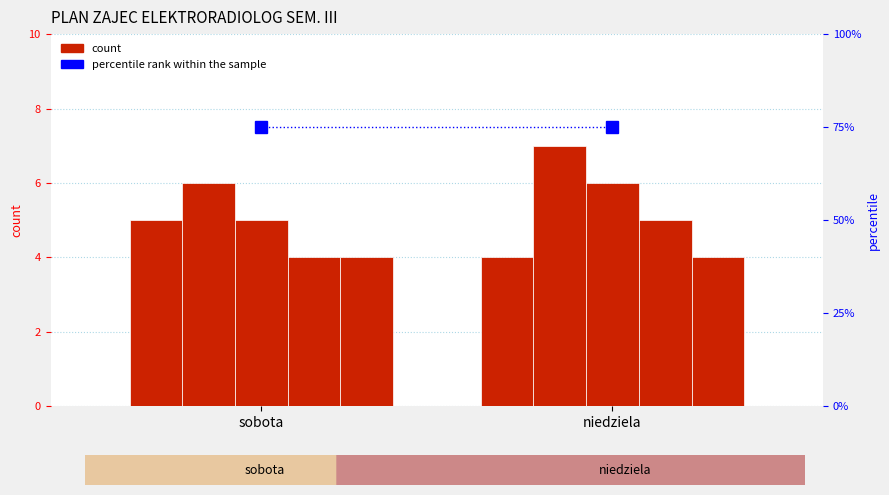

Which series has the largest range (max minus min)?

Fizyka i apar. w elekt.